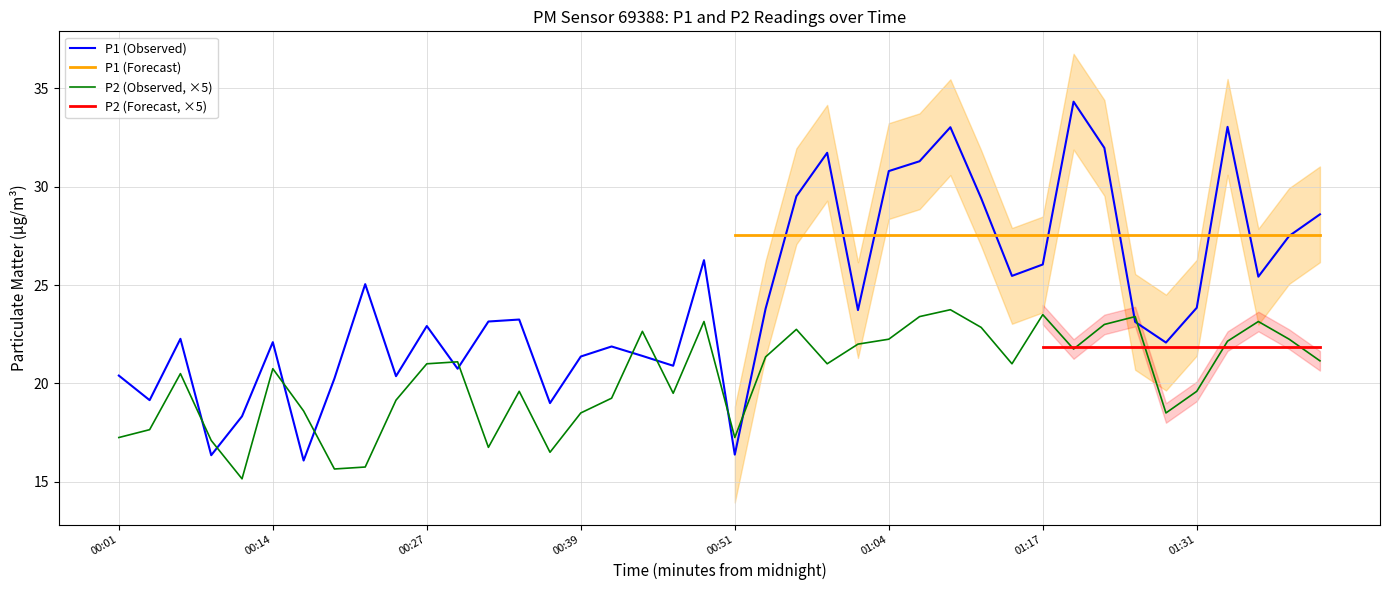

Which series has the widest spread of values?

P1